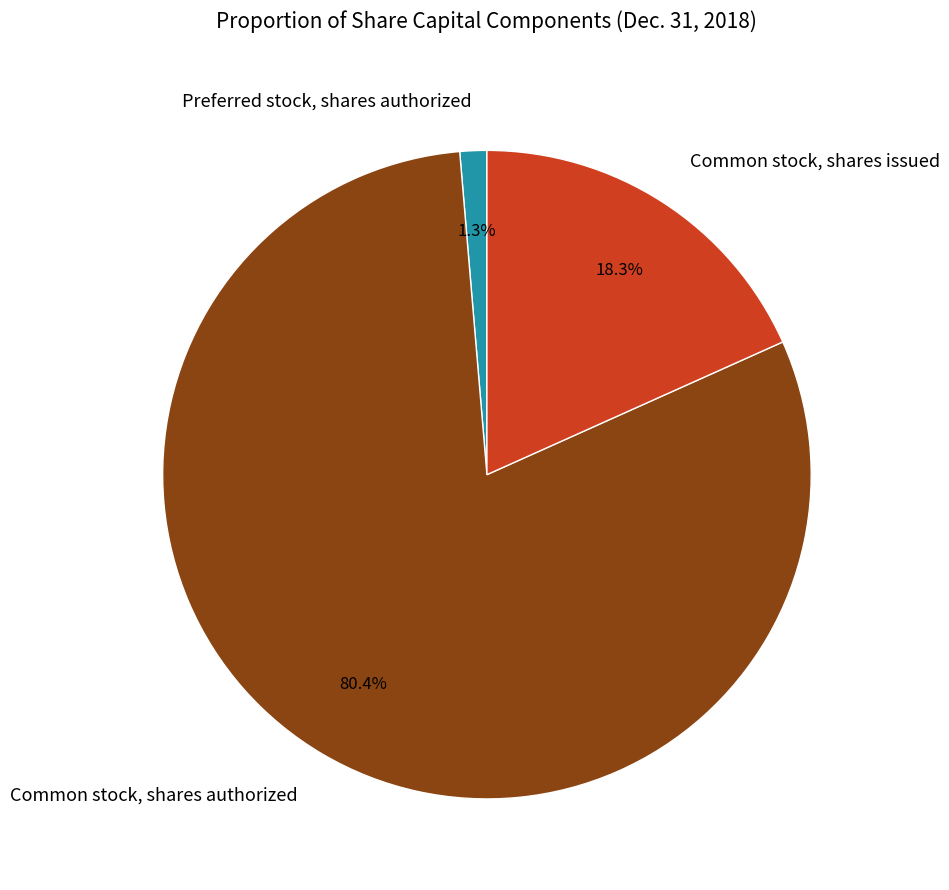

How many segments does this pie chart have?

3